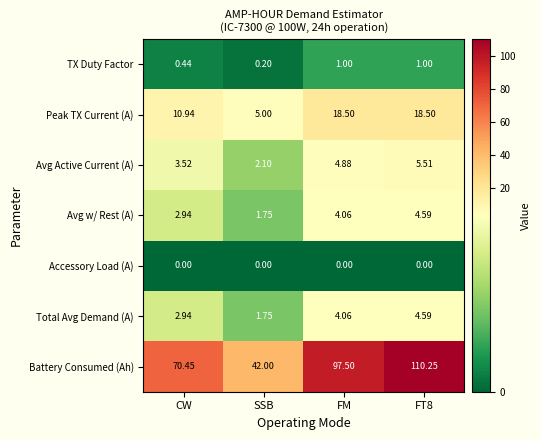

At which label is Battery Consumed (Ah) closest to 76?

CW